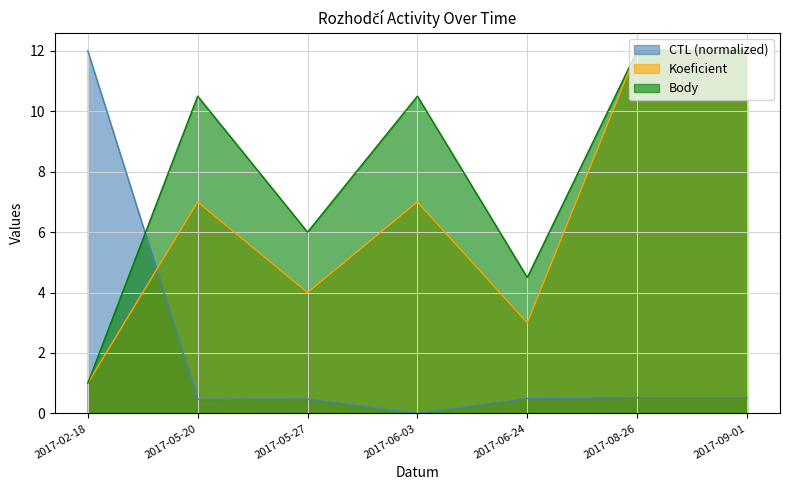

Which series has the widest spread of values?

CTL (normalized)